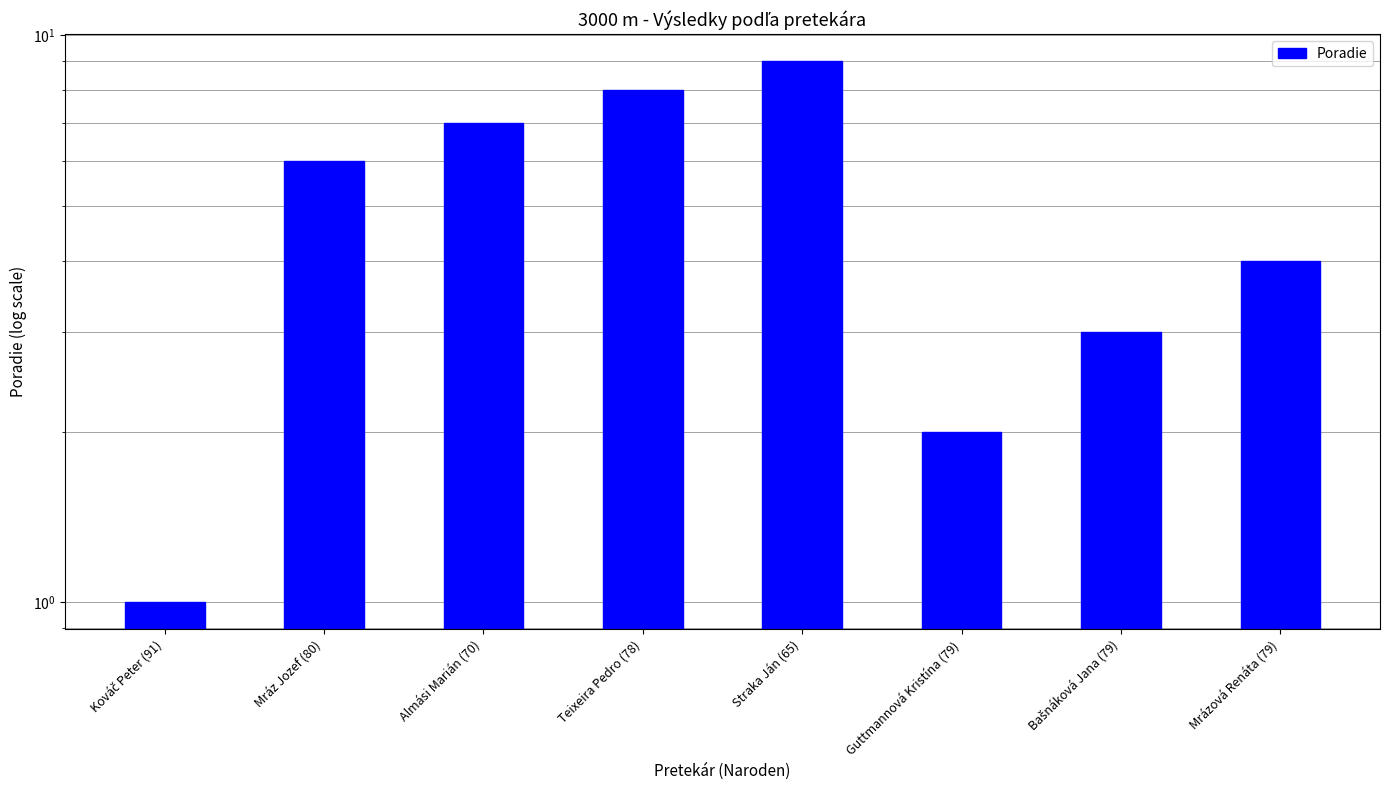

What is the value of the 5th bar from the left?

9